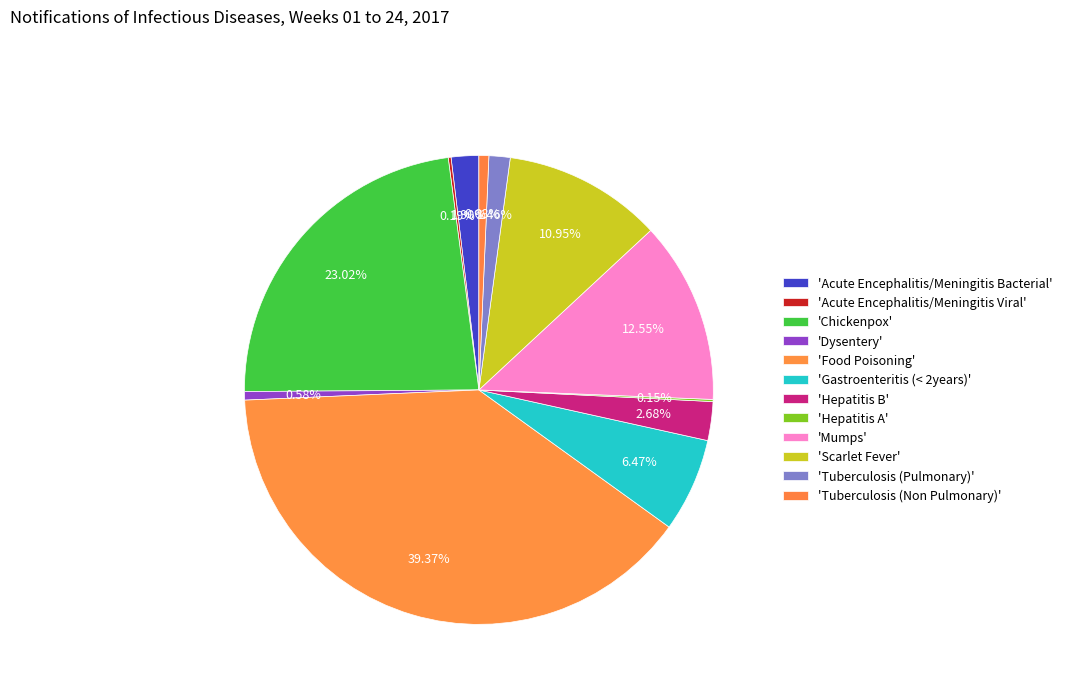

How many slices are in this pie chart?

12